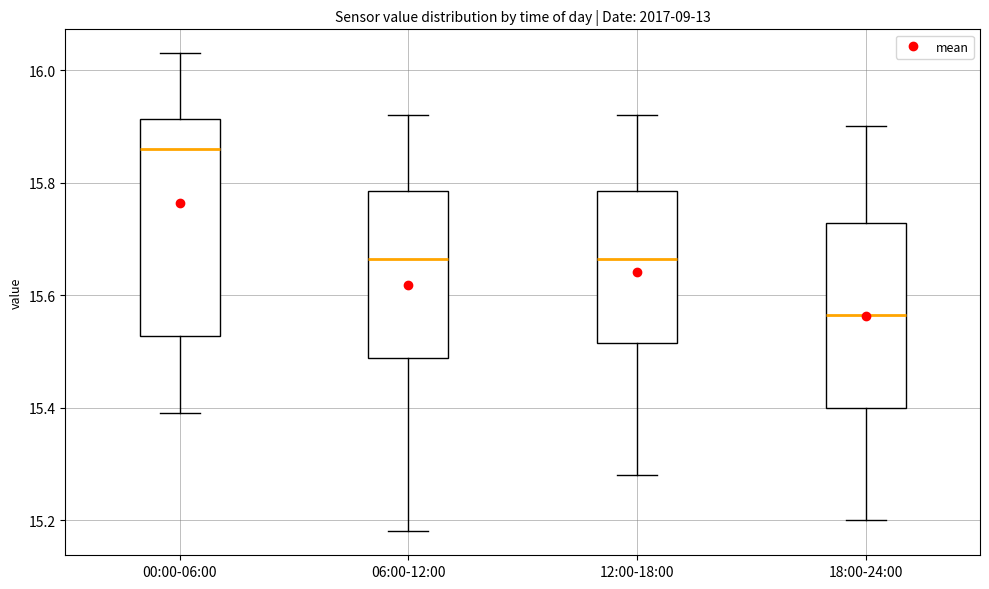

Reading left to right, read every box against the y-axis: the position of its median line, the range the box covers, and the ends of its whiskers. The values are not printed on the chart, so give them approximately, as read against the axis.

00:00-06:00: median 15.86, box 15.52 to 15.92, whiskers 15.40 to 16.04
06:00-12:00: median 15.66, box 15.48 to 15.78, whiskers 15.18 to 15.92
12:00-18:00: median 15.66, box 15.52 to 15.78, whiskers 15.28 to 15.92
18:00-24:00: median 15.56, box 15.40 to 15.72, whiskers 15.20 to 15.90